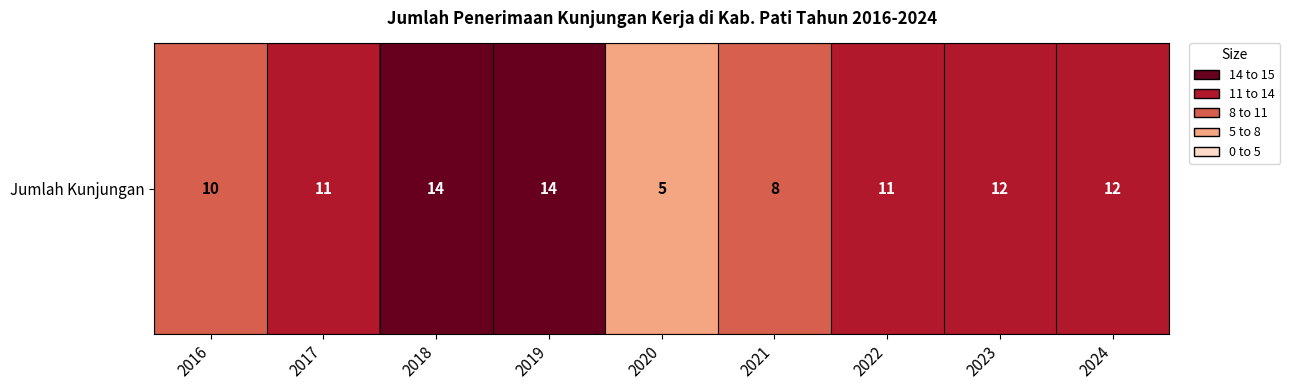

What is the difference between the values at 2019 and 2023?

2